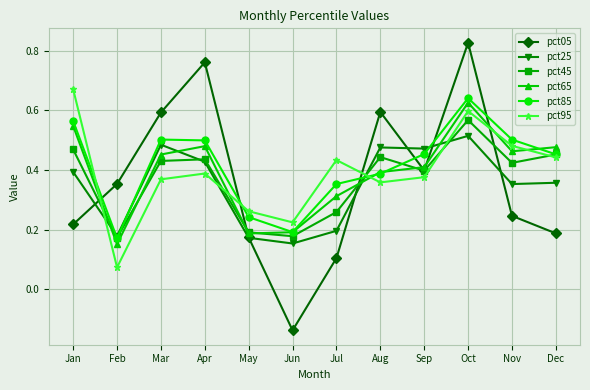

Where do pct05 and pct65 first cross each other?

Jan and Feb